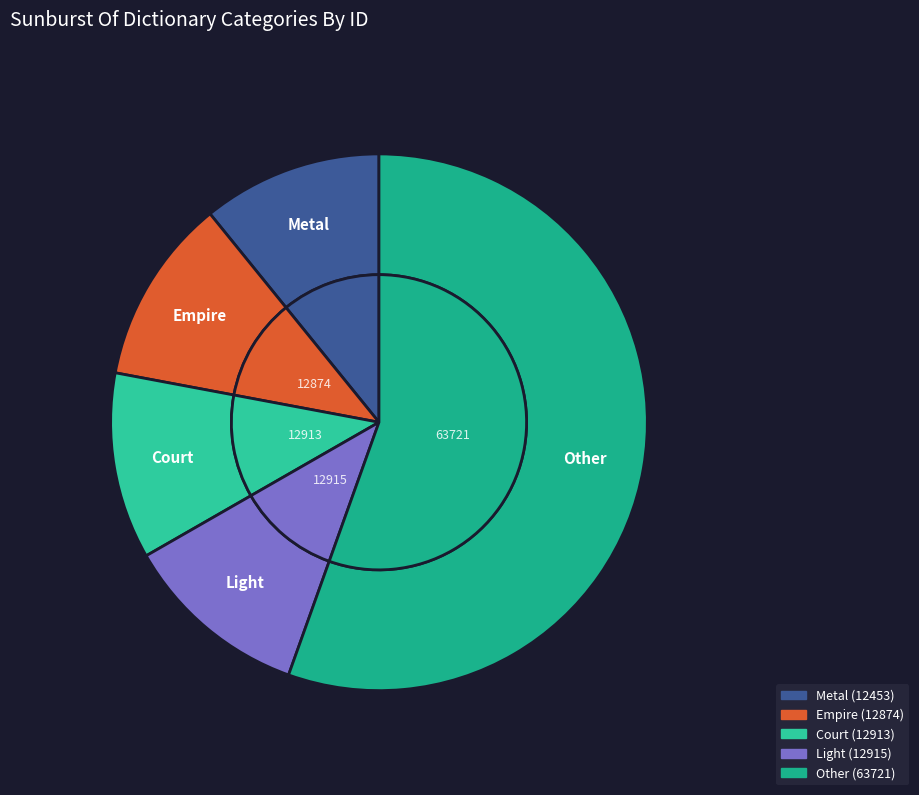

How many slices are in this pie chart?

5